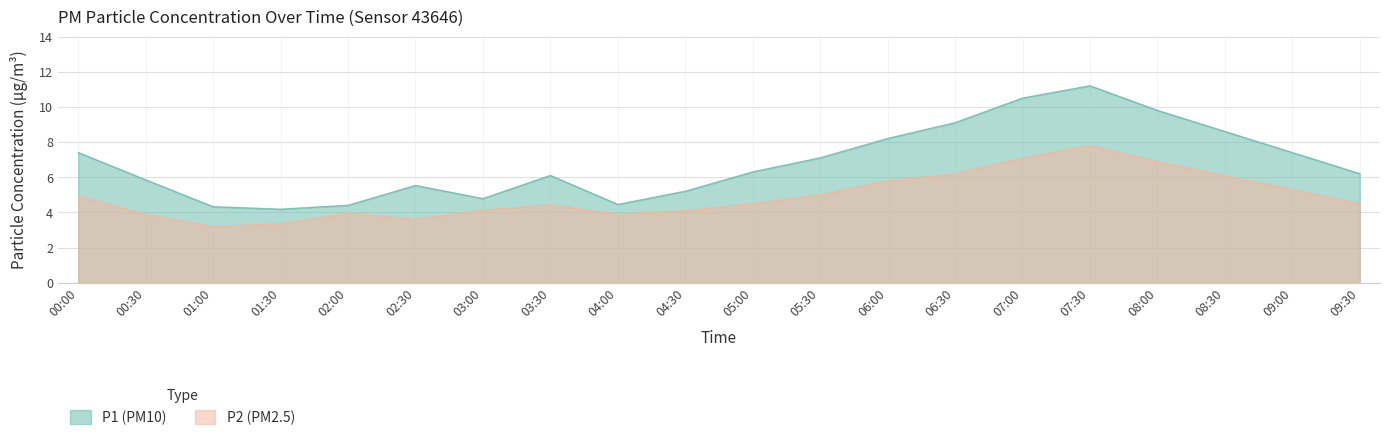

List the series in order of their peak value, highest first.

P1 (PM10), P2 (PM2.5)